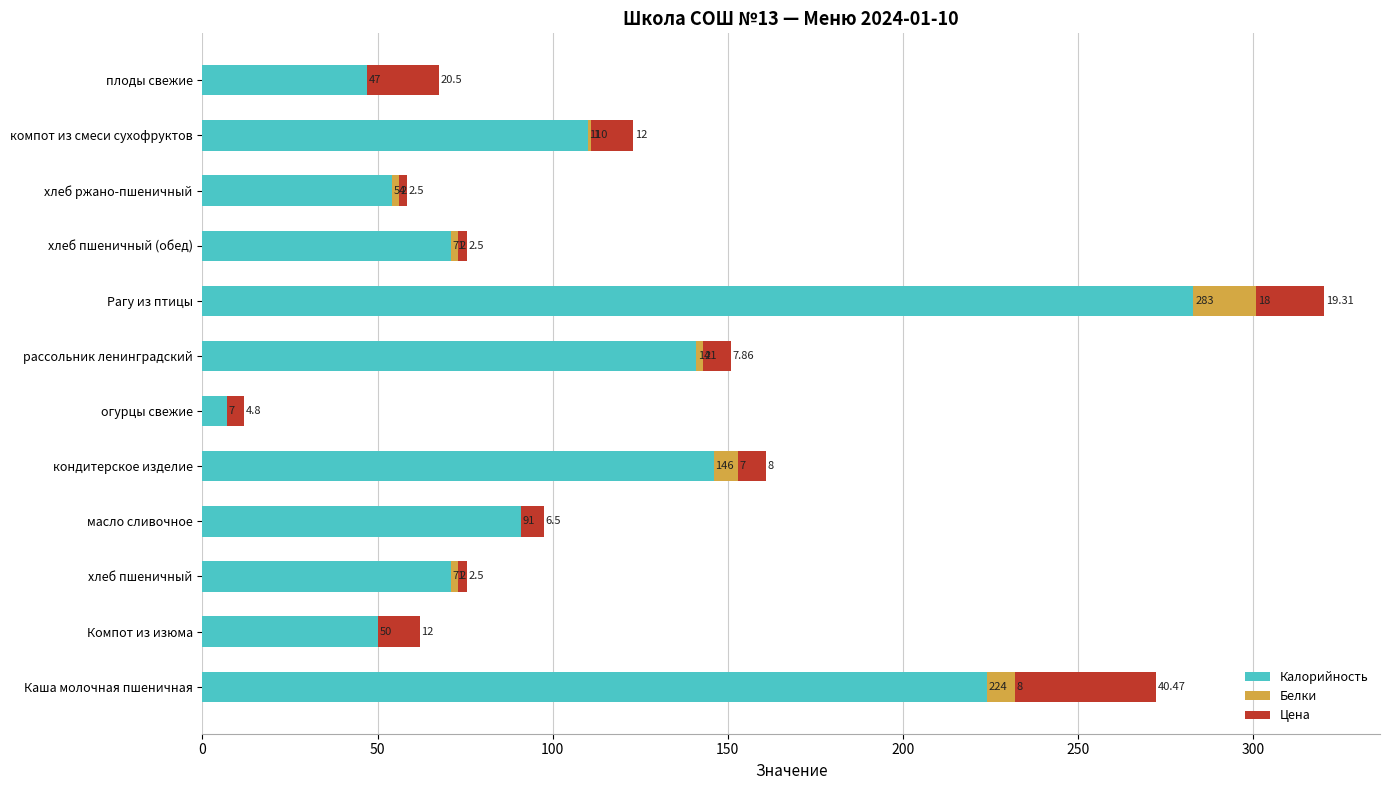

Count the number of data series in this chart.

3